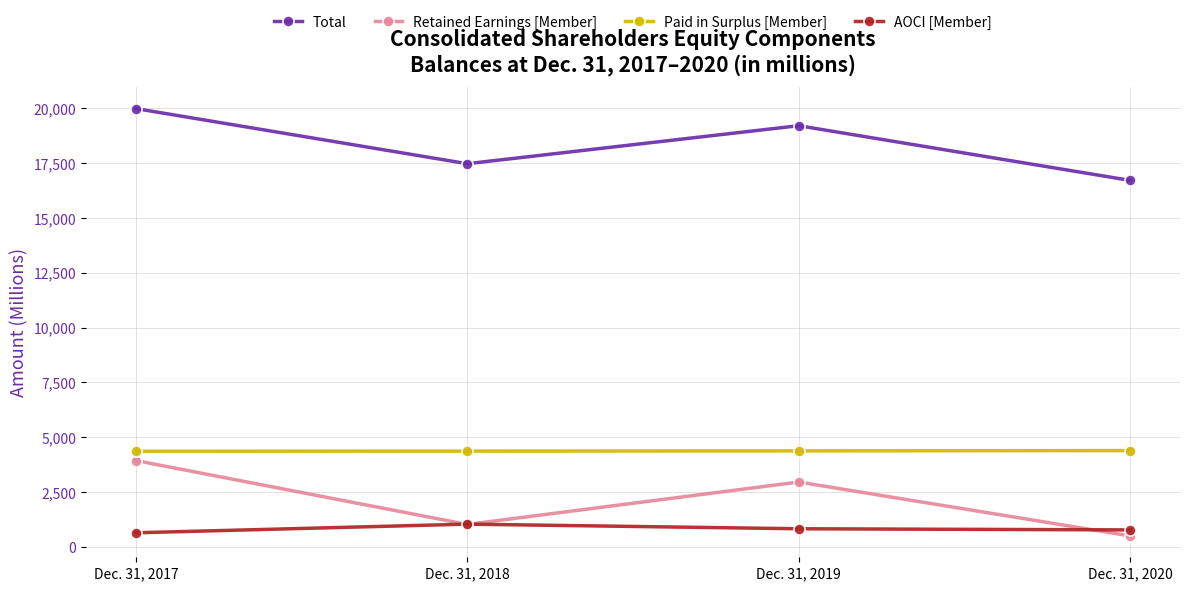

What is the value of the Retained Earnings [Member] point at the 2nd from the left?

1023